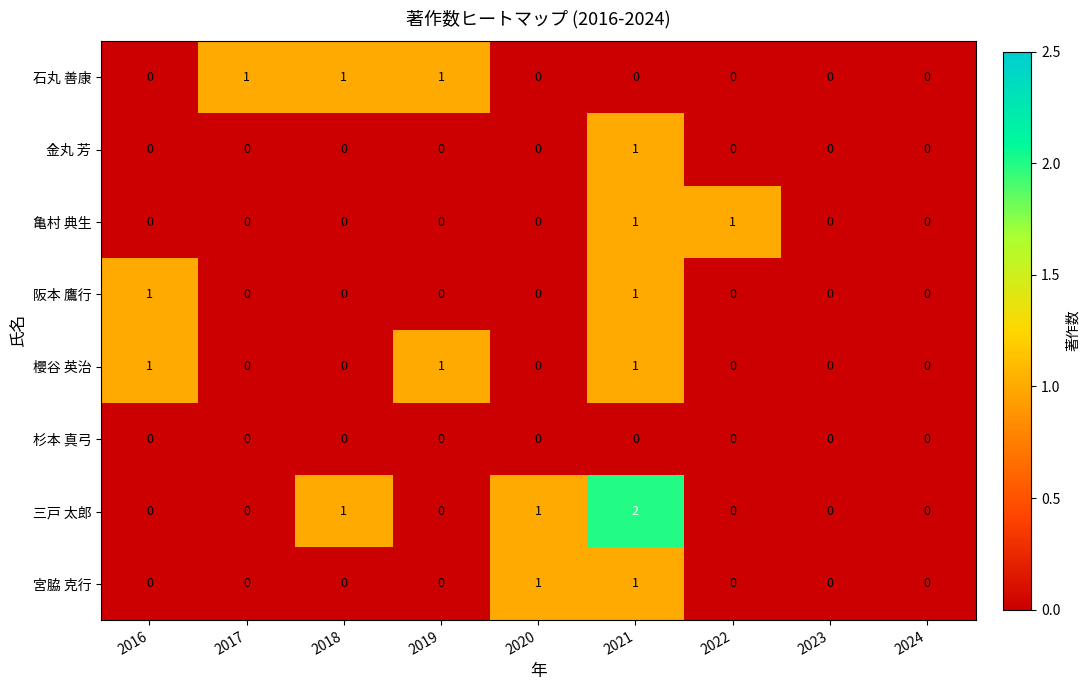

At which category is the sum across all series the highest?

2021